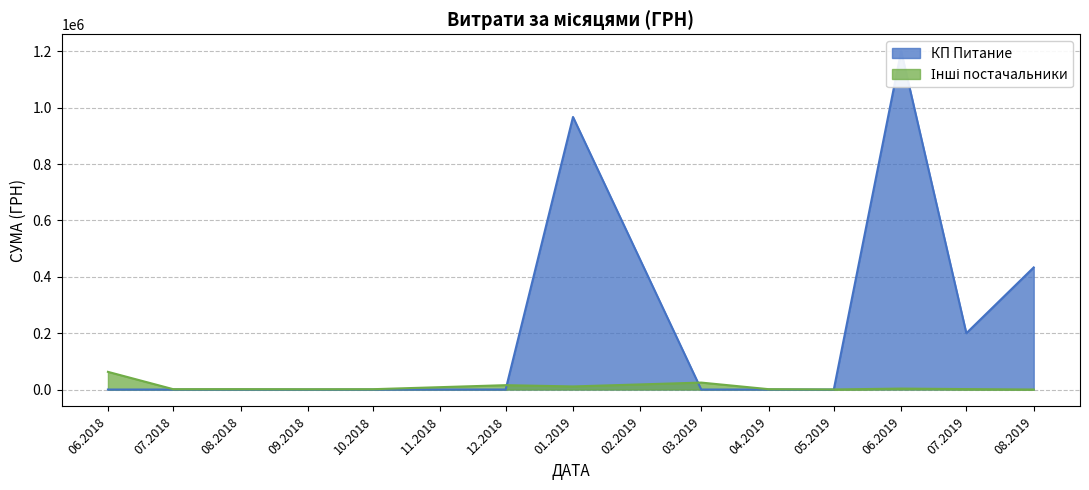

True or false: КП Питание and Інші постачальники cross at least once.

False